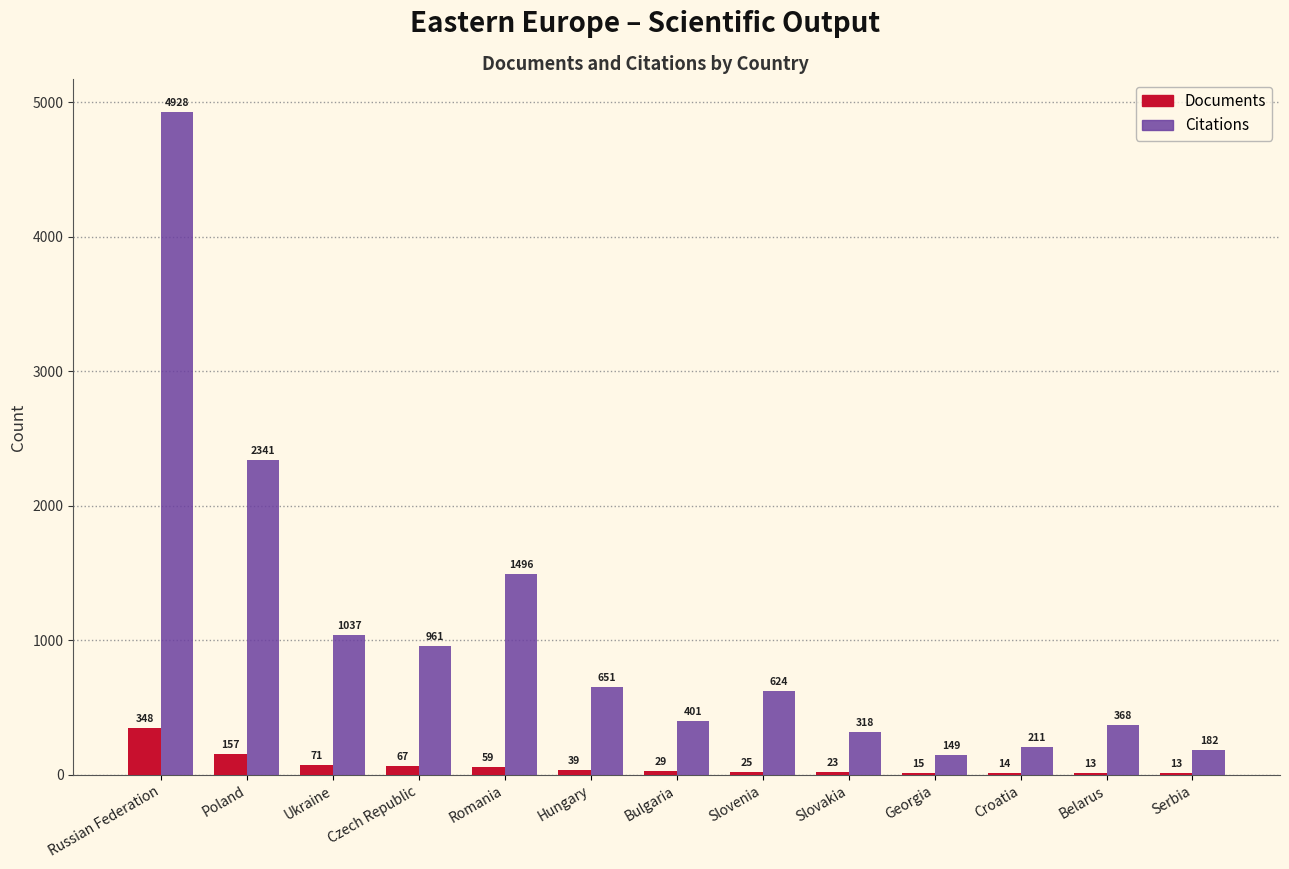

Which series has the largest total across all categories?

Citations